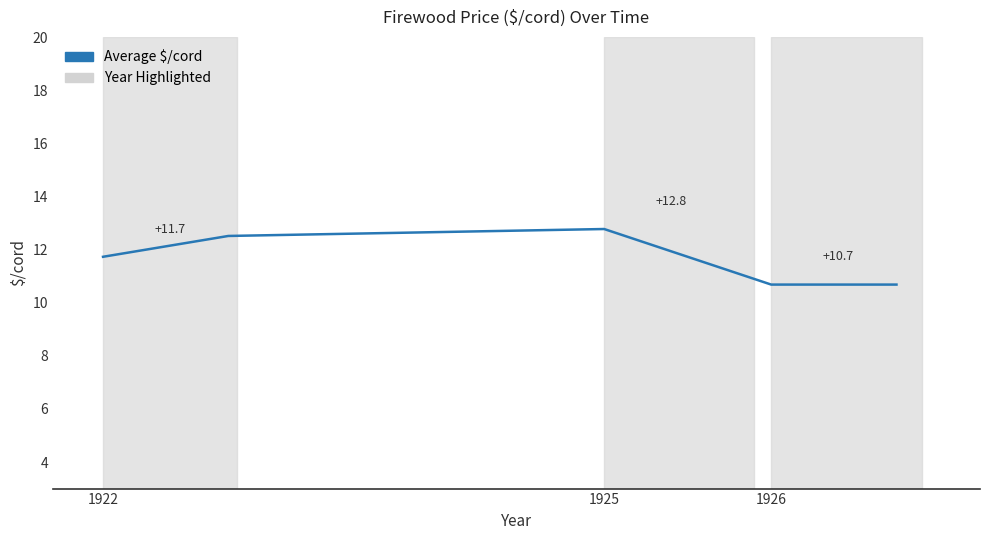

What is the difference between the maximum and minimum values?

2.1